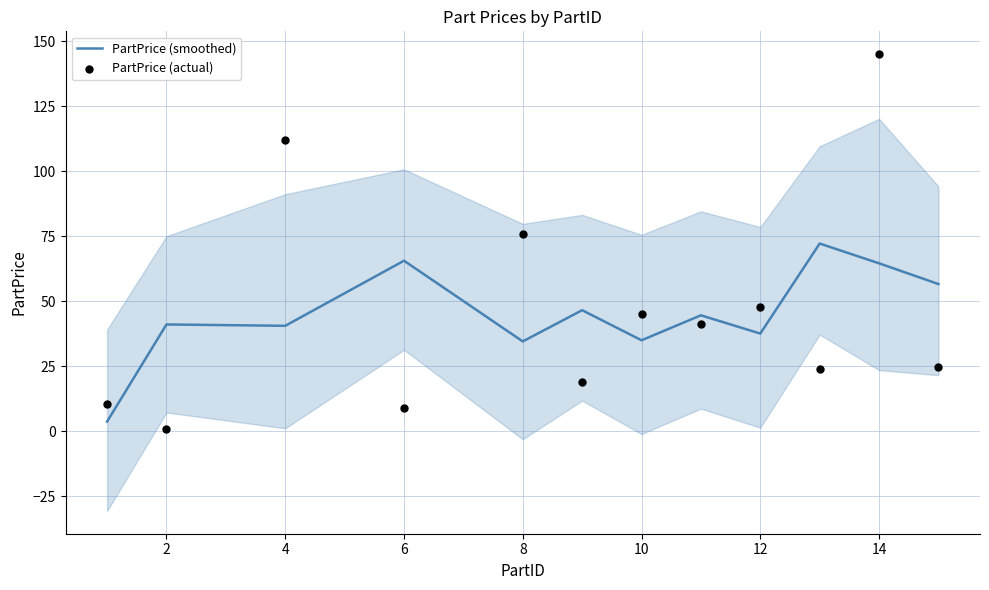

True or false: PartPrice (smoothed) has a value of 51.7 at 12.

False